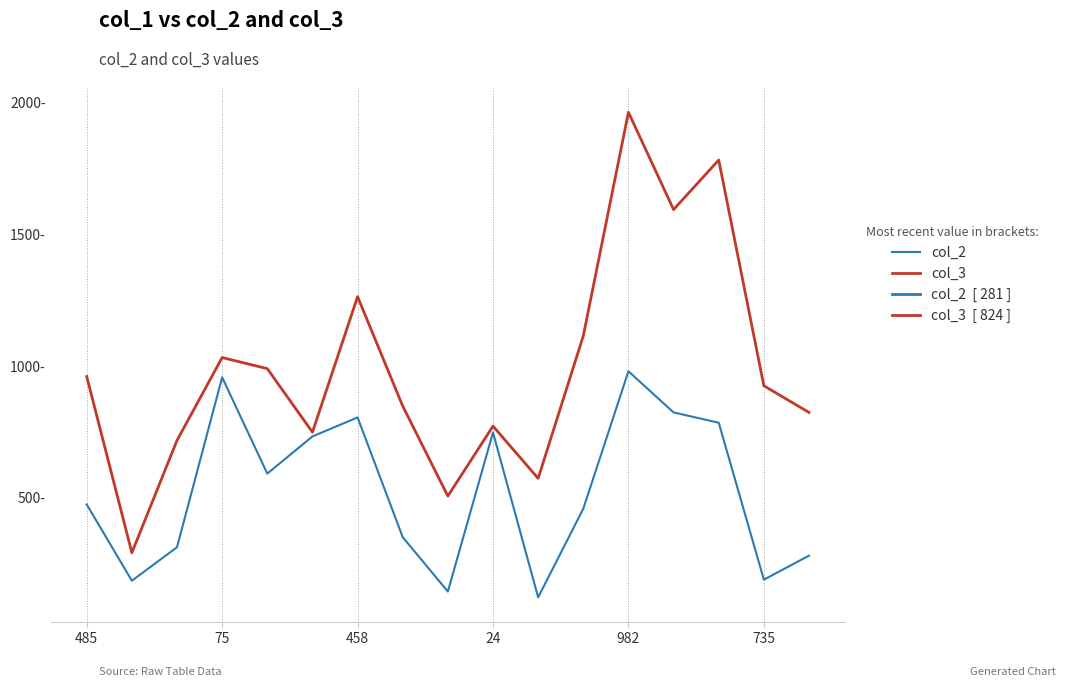

Where does the col_3 series first go above 925?

485